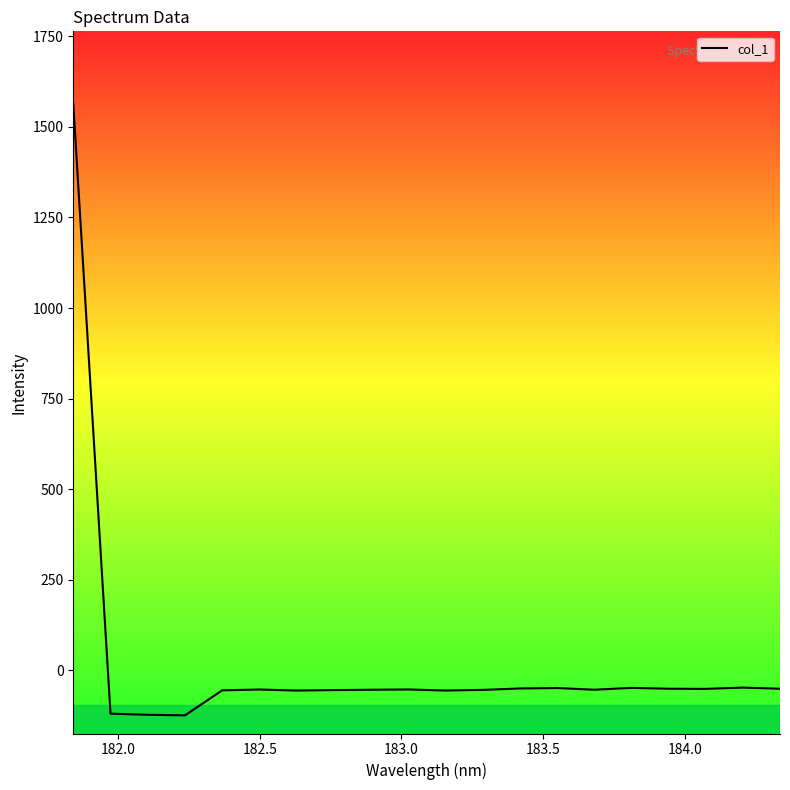

What is the difference between the maximum and minimum values?

1687.9